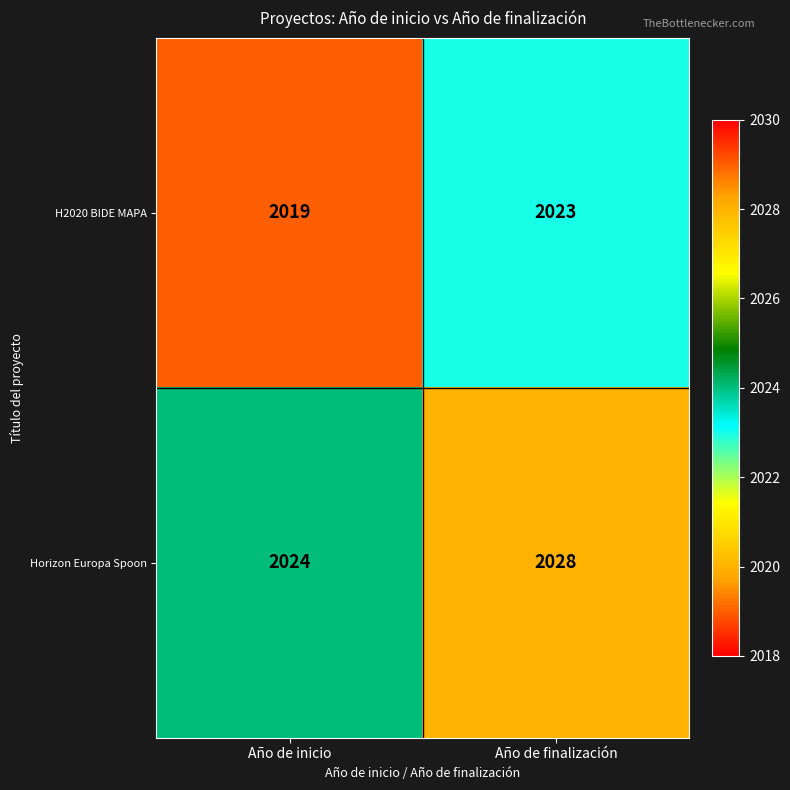

Rank the series by their maximum value, from highest to lowest.

Horizon Europa Spoon, H2020 BIDE MAPA